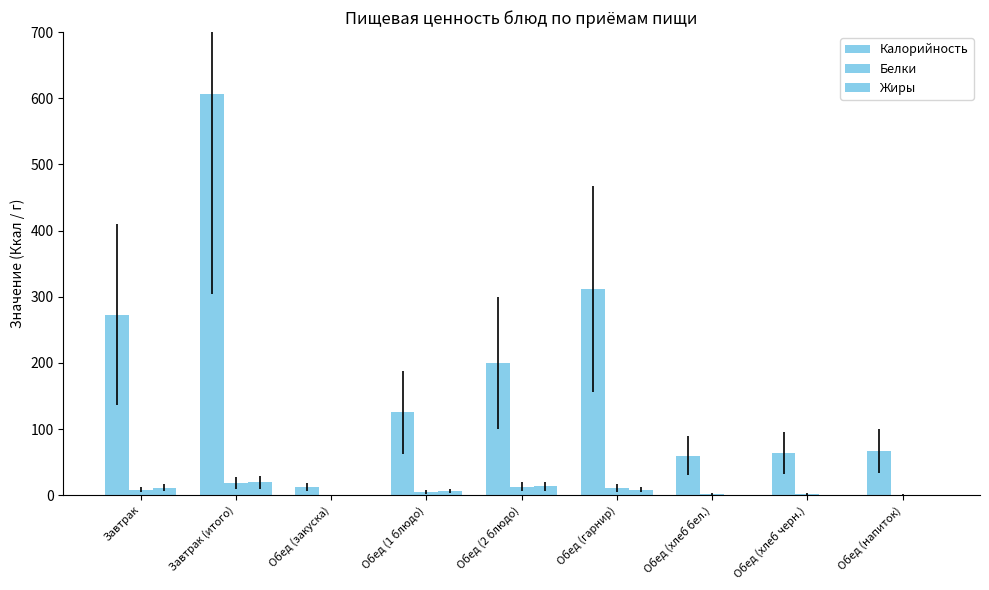

What is the difference between the second highest and minimum values in the Калорийность series?

298.8